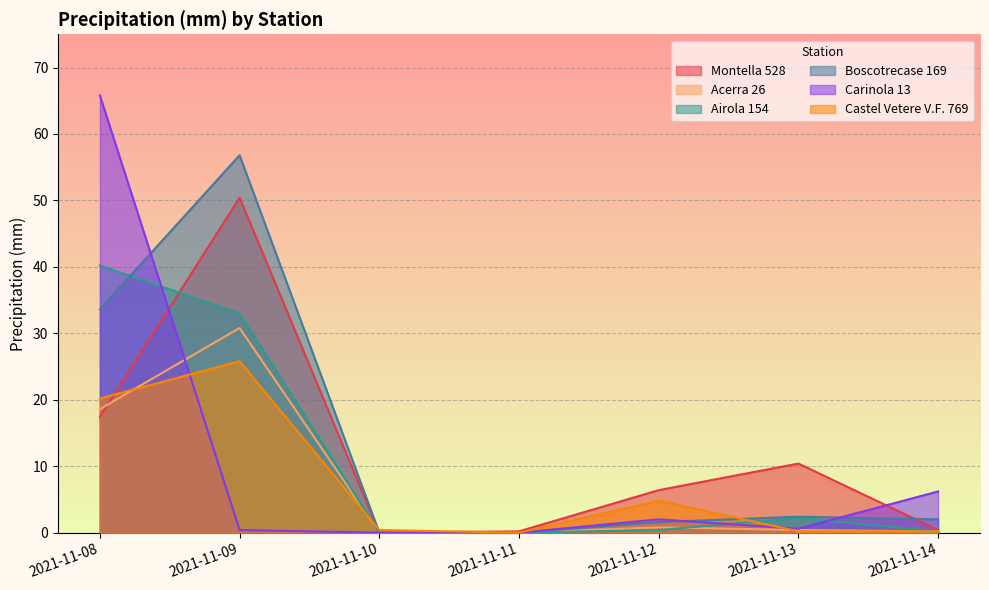

Which category has the lowest value in the Montella 528 series?

2021-11-10